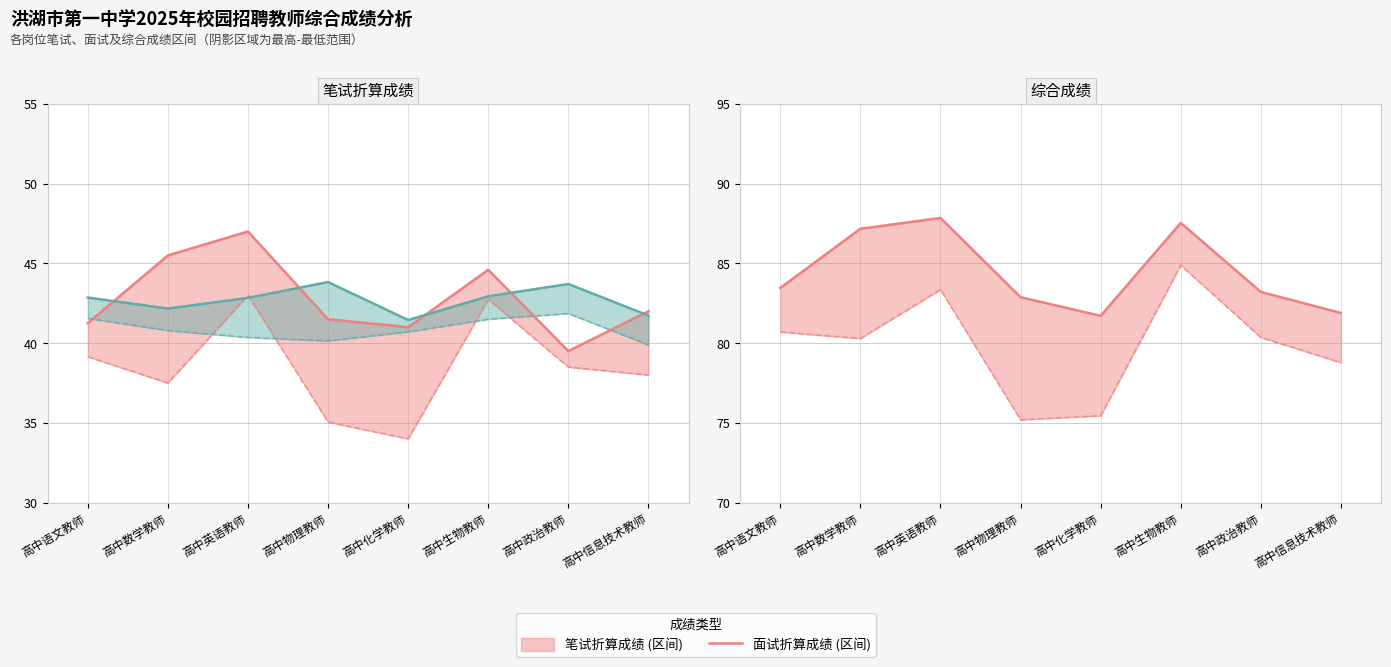

What is the approximate value of 面试折算成绩 (最高) at 高中英语教师?

42.8